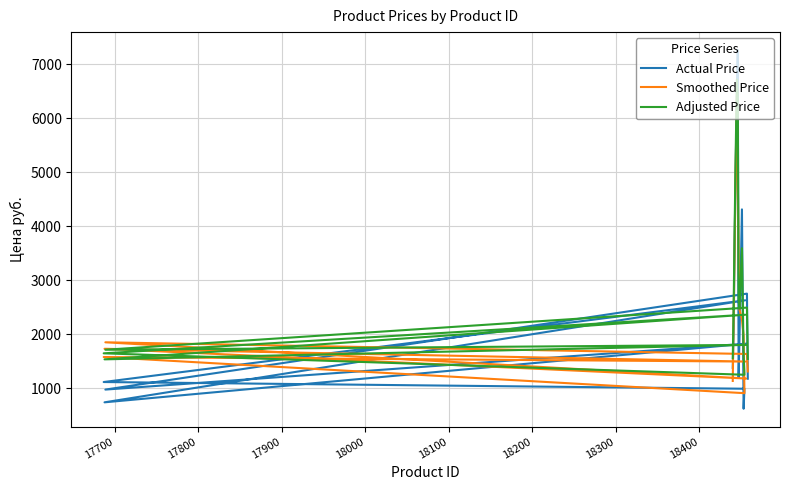

What is the sum of all Adjusted Price values?

56054.7